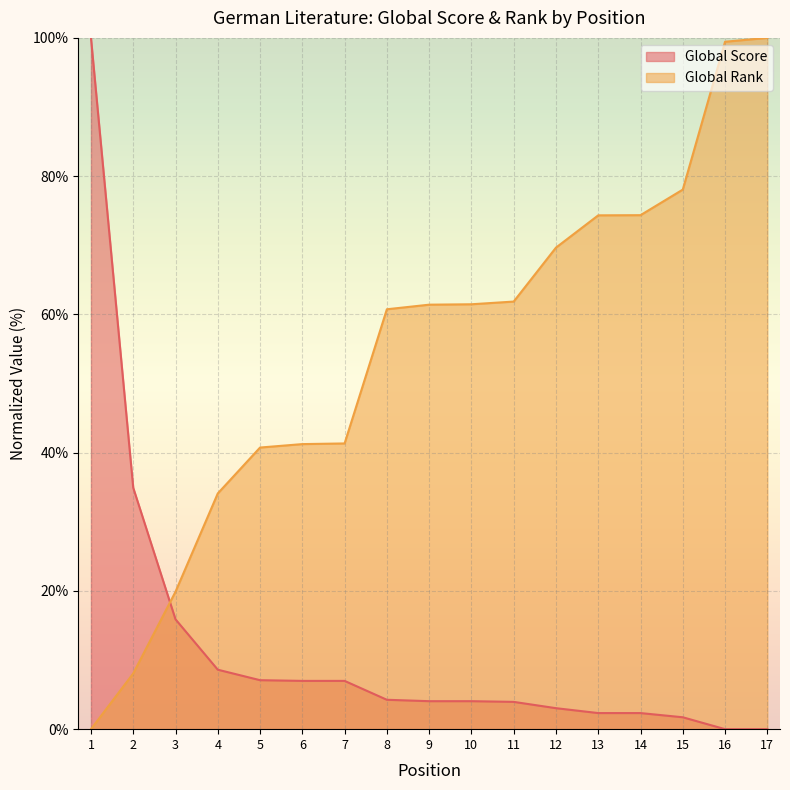

True or false: Global Rank has more than 2 interior local peaks.

False